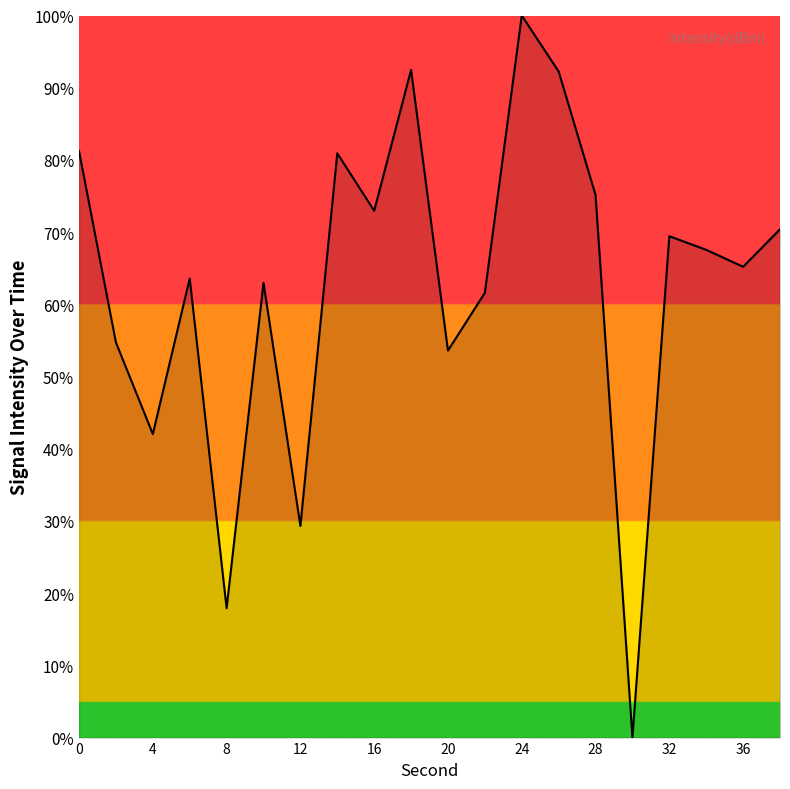

How many interior local peaks (higher than both neighbors) does the data have?

6